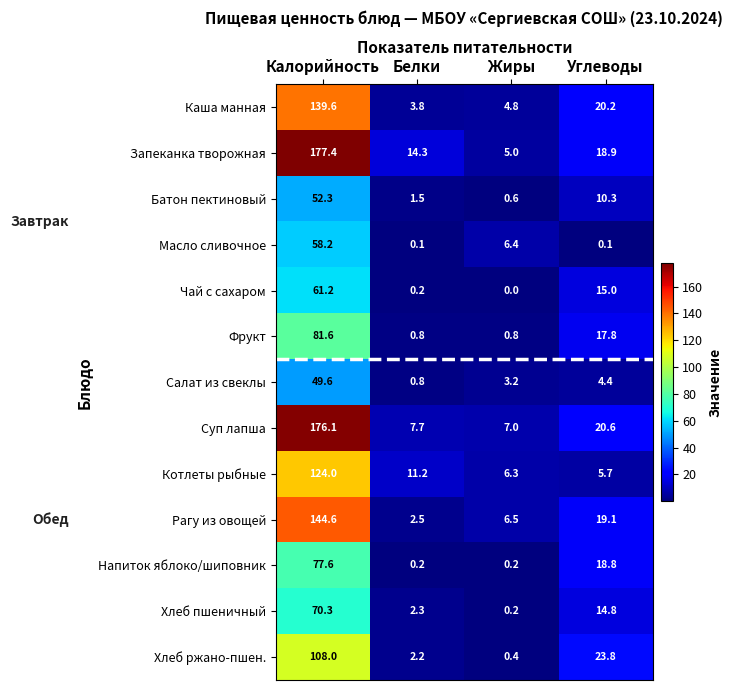

What is the spread (max minus min) of values at Калорийность?

127.8